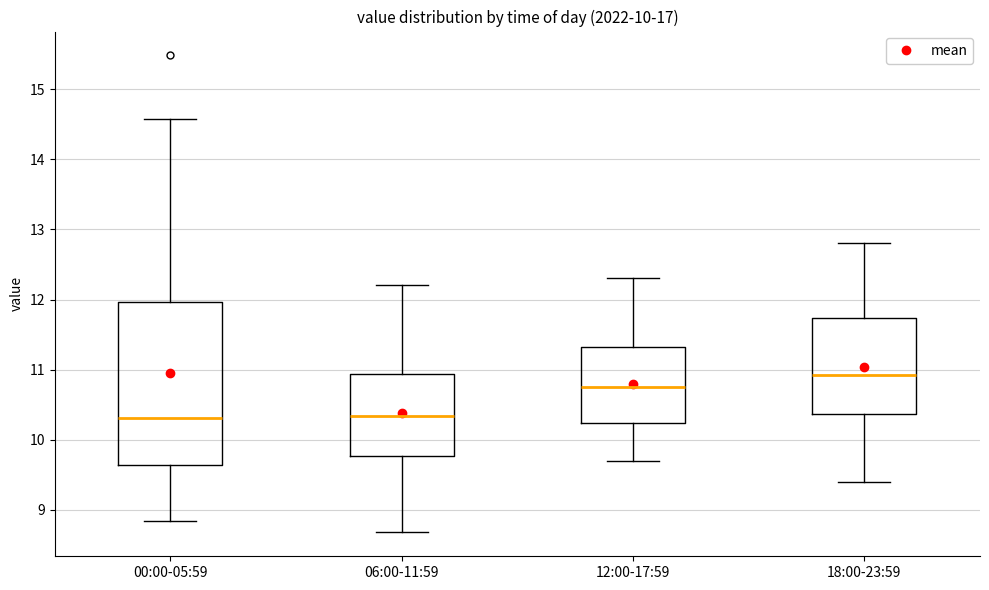

Where is the upper edge of the box for 00:00-05:59 on the y-axis? The values are not printed on the chart, so give them approximately, as read against the axis.

12.0